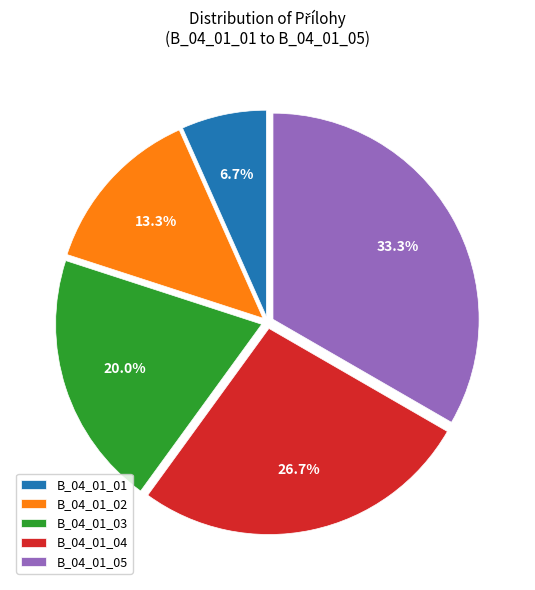

To the nearest percent, what percentage of the pie is B_04_01_04?

27%